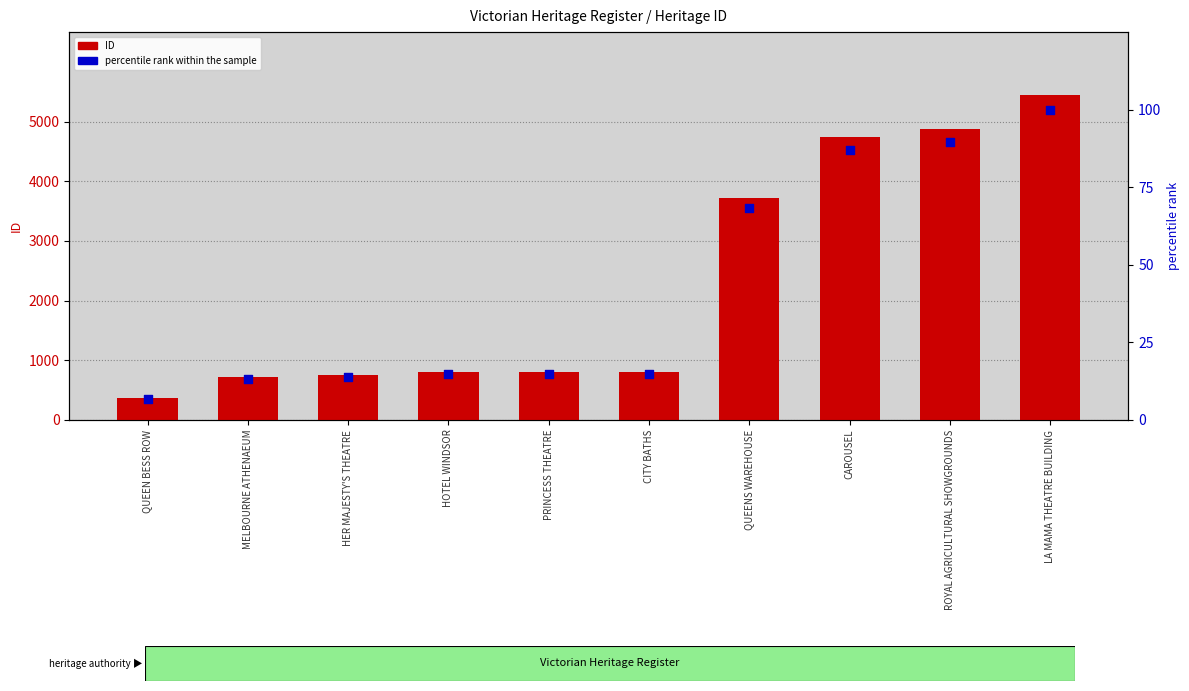

At which category is the sum across all series the highest?

LA MAMA THEATRE BUILDING